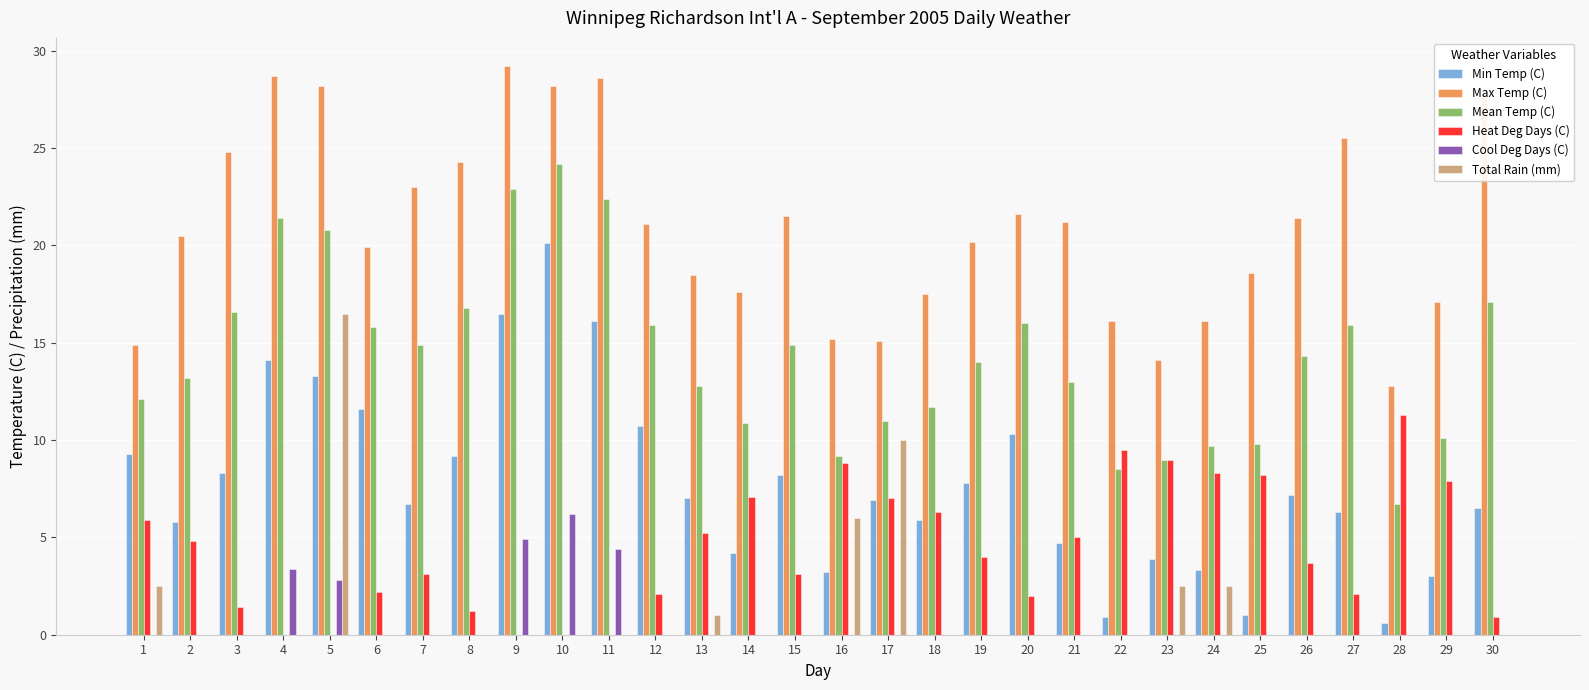

Is the value of Cool Deg Days (C) at 23 greater than the value of Min Temp (C) at 9?

No